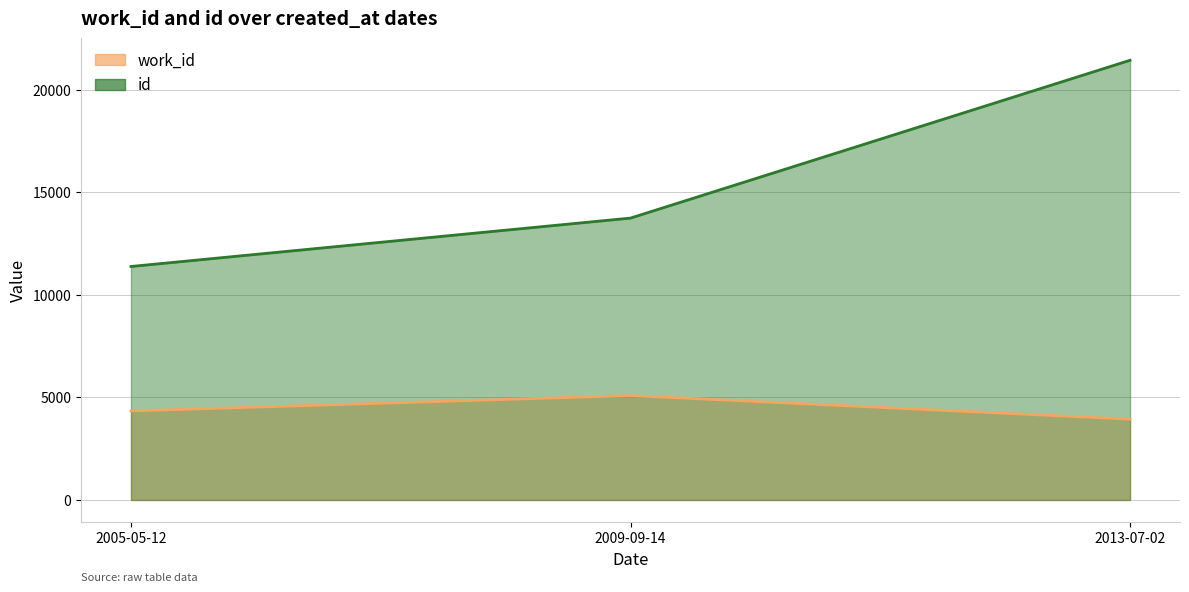

Which series has the largest total across all categories?

id